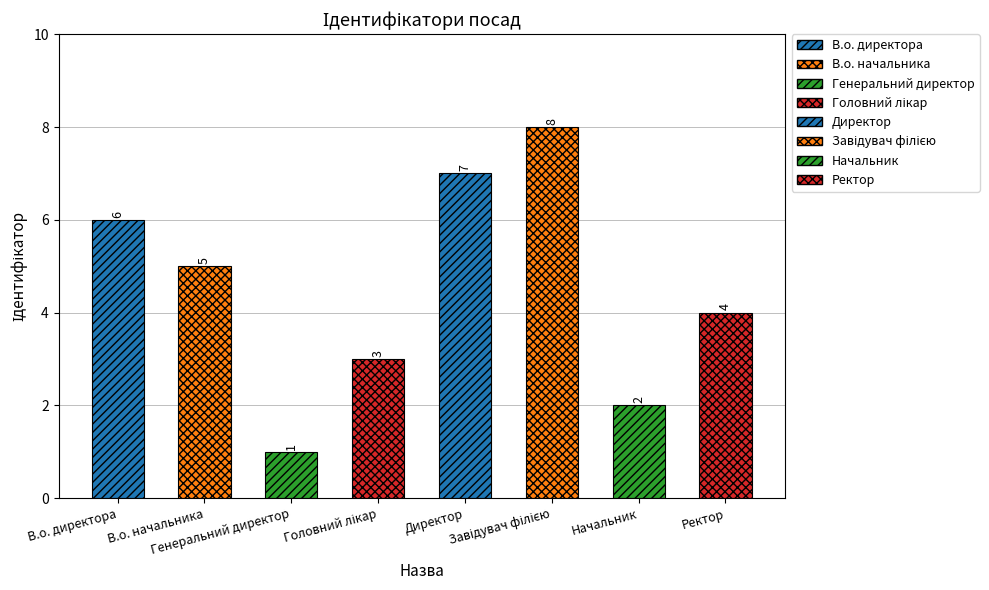

Where does the data first go above 5?

В.о. директора